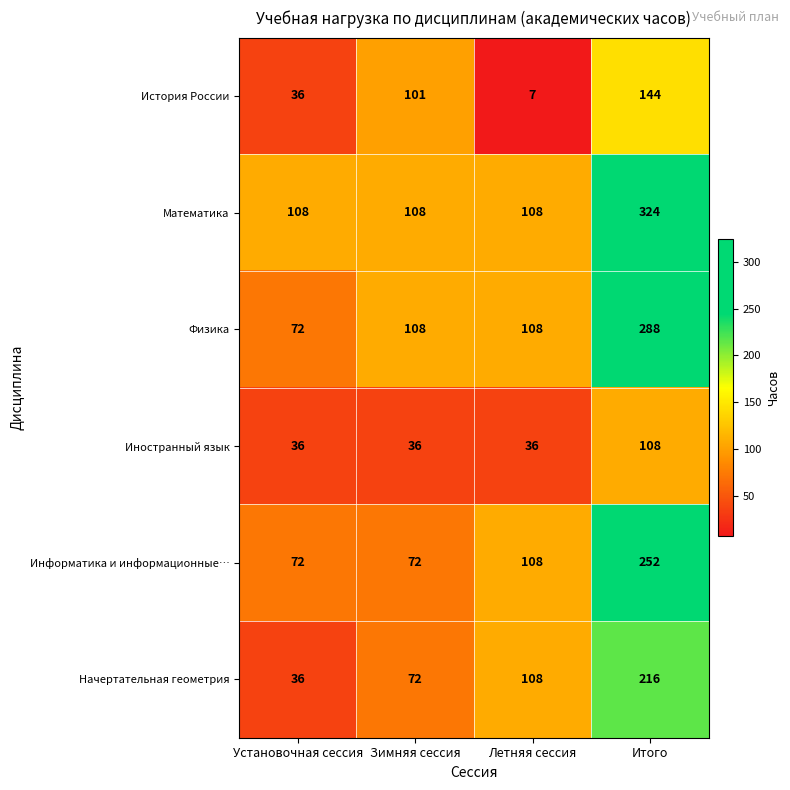

Reading left to right, what are all the values shown in this chart?

История России: 36	101	7	144
Математика: 108	108	108	324
Физика: 72	108	108	288
Иностранный язык: 36	36	36	108
Информатика и информационные…: 72	72	108	252
Начертательная геометрия: 36	72	108	216